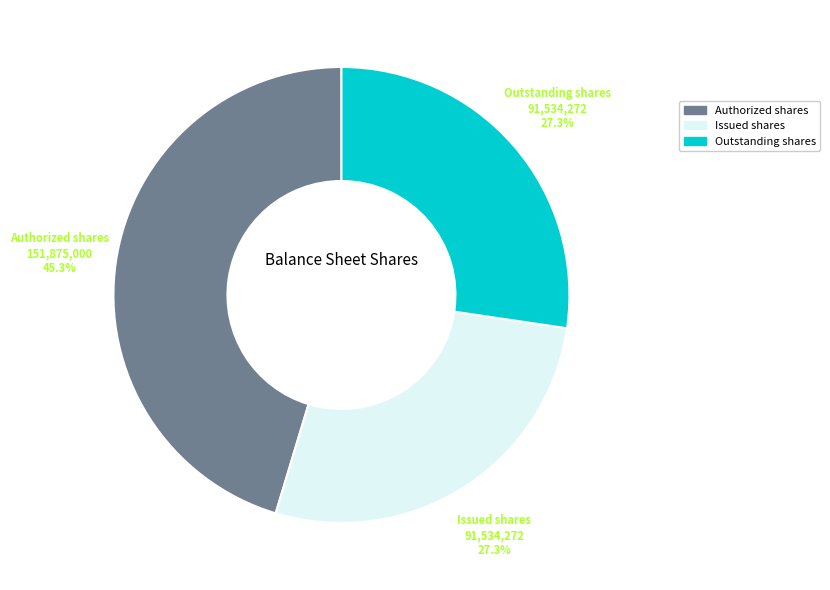

To the nearest percent, what is the average slice percentage?

33%